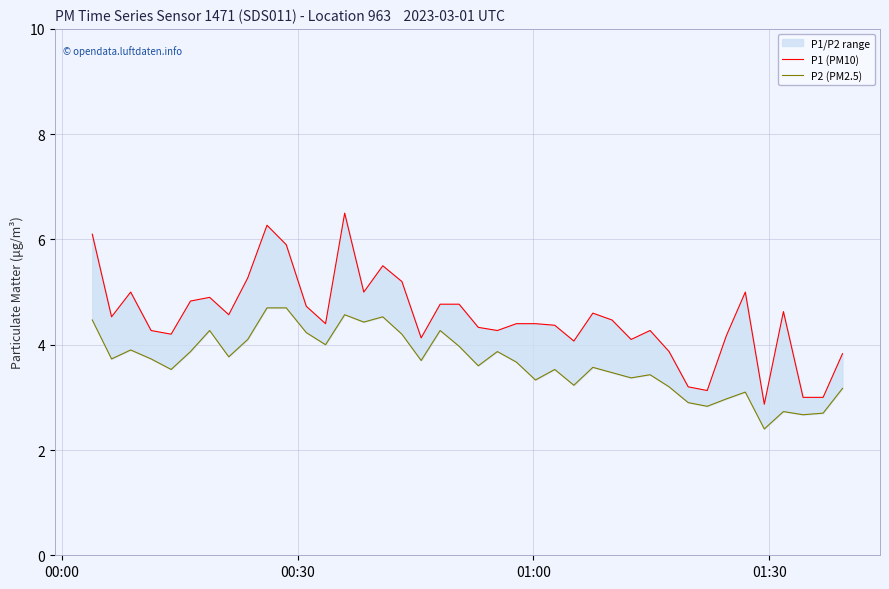

What is the minimum value shown in the chart?

2.4